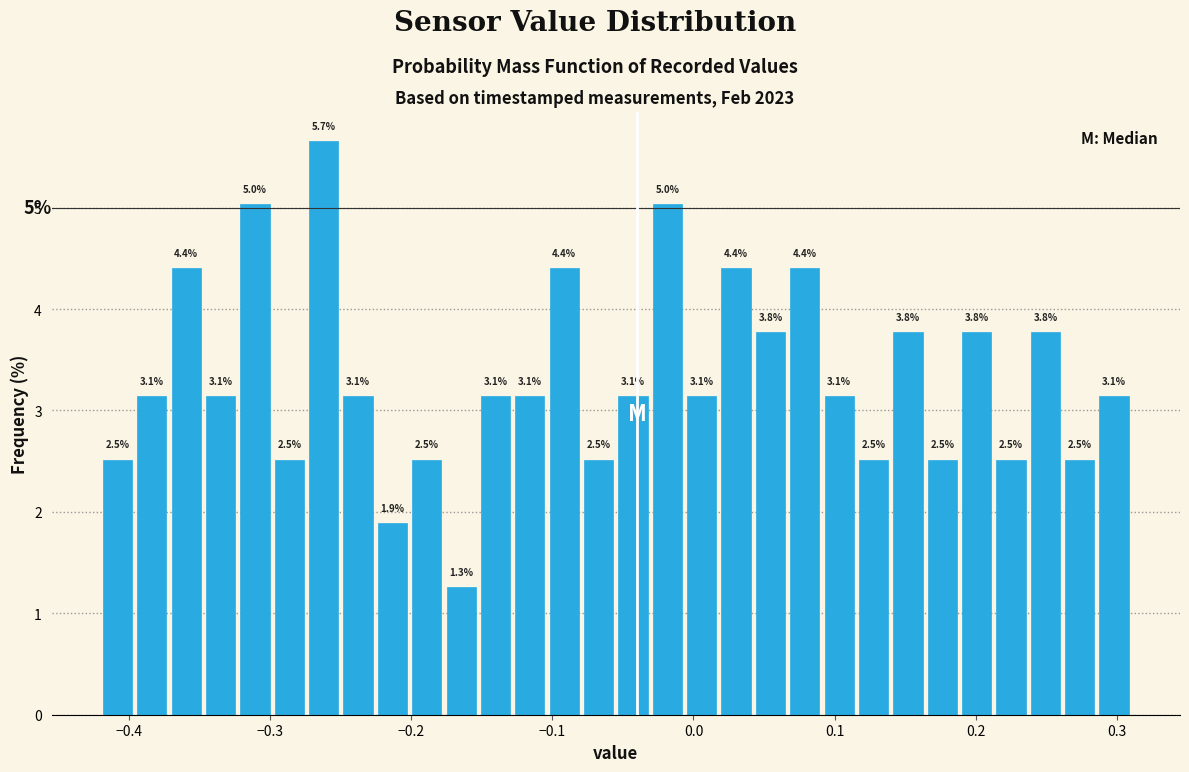

Around what value on the x-axis is the tallest bar? Give the approximate position of its centre, as read against the axis.

-0.26